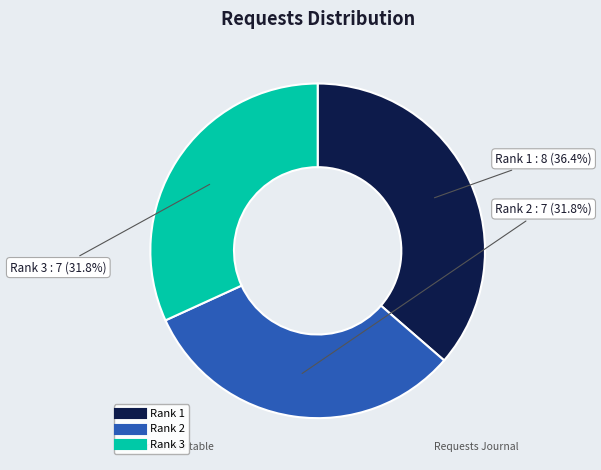

Does any single category account for the majority?

No